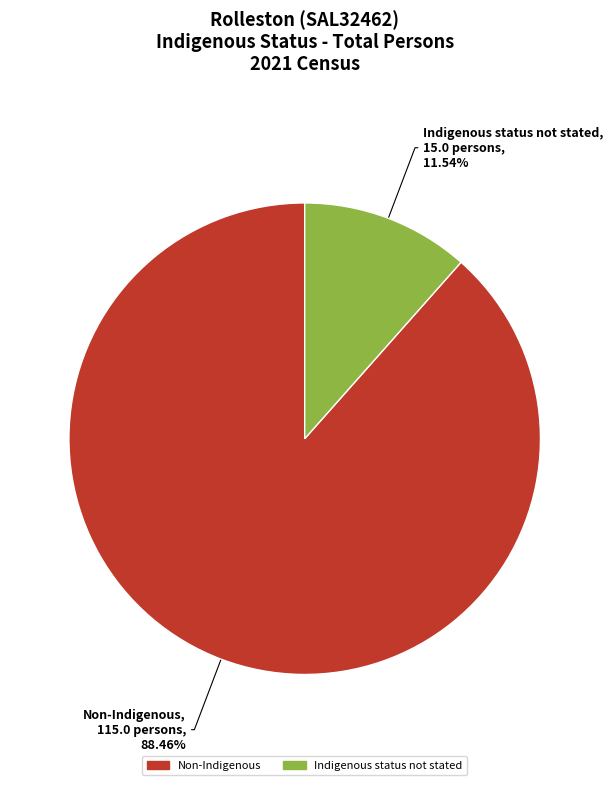

Is there any slice that represents more than half of the pie?

Yes